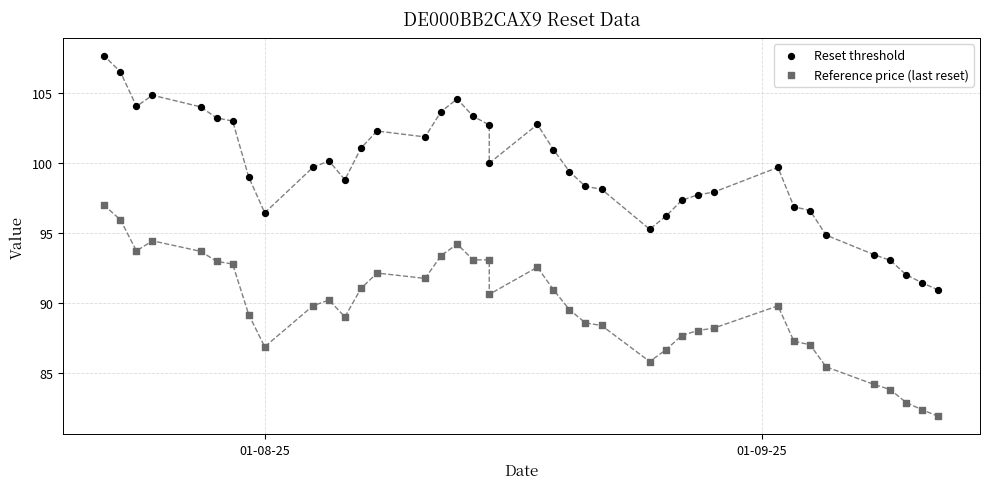

Which series reaches the maximum Y coordinate?

Reset threshold